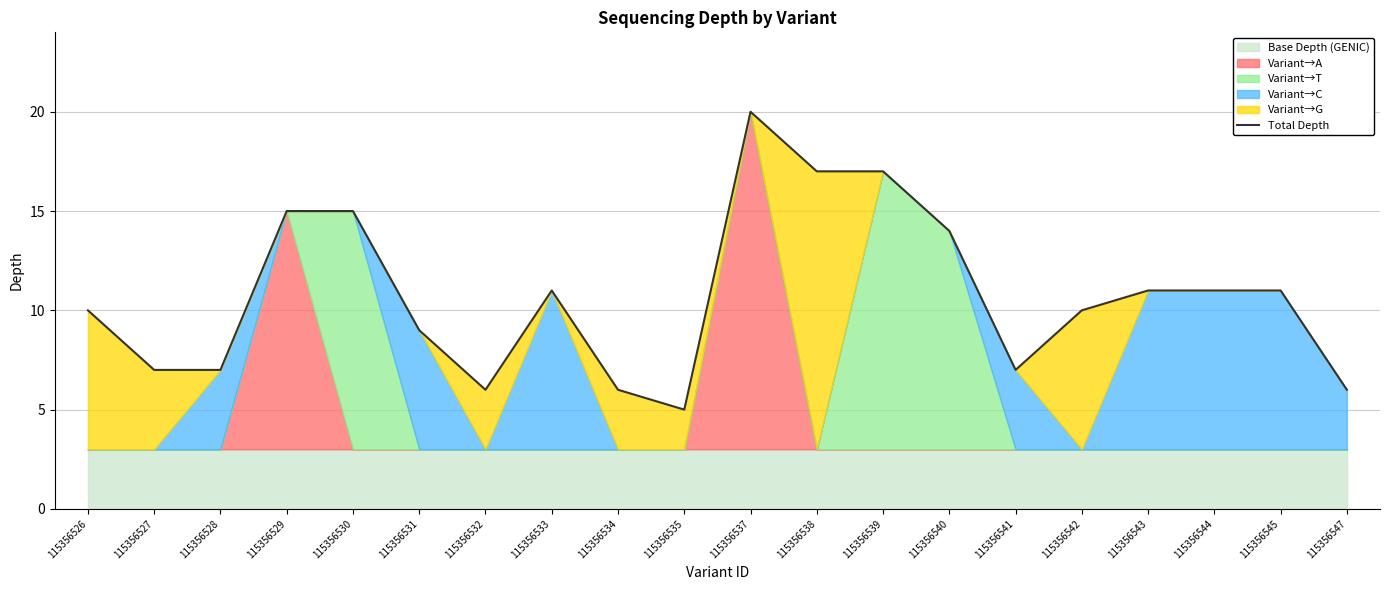

Where does the data first go above 11?

115356529